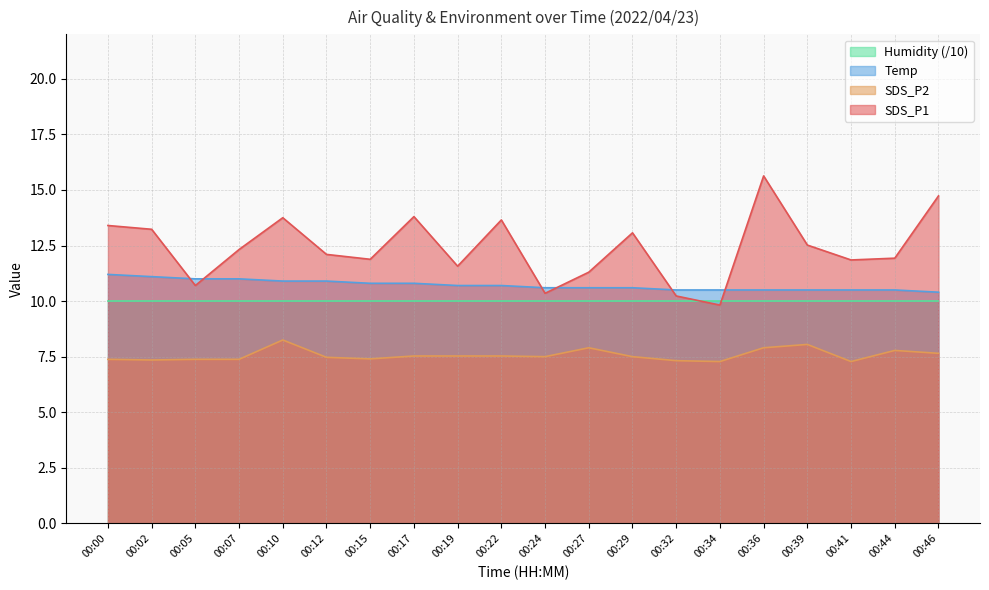

How many data points in SDS_P1 are less than 12?

9